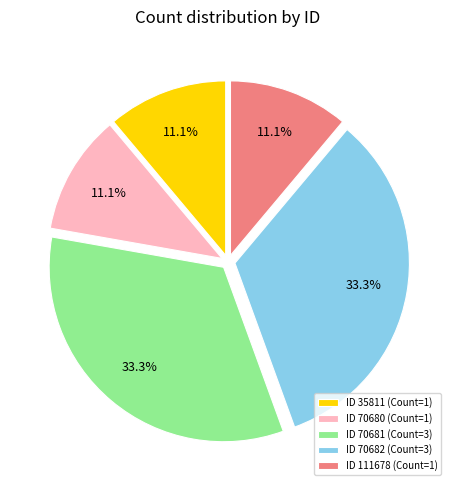

Which has a higher value, ID 111678 (Count=1) or ID 70682 (Count=3)?

ID 70682 (Count=3)